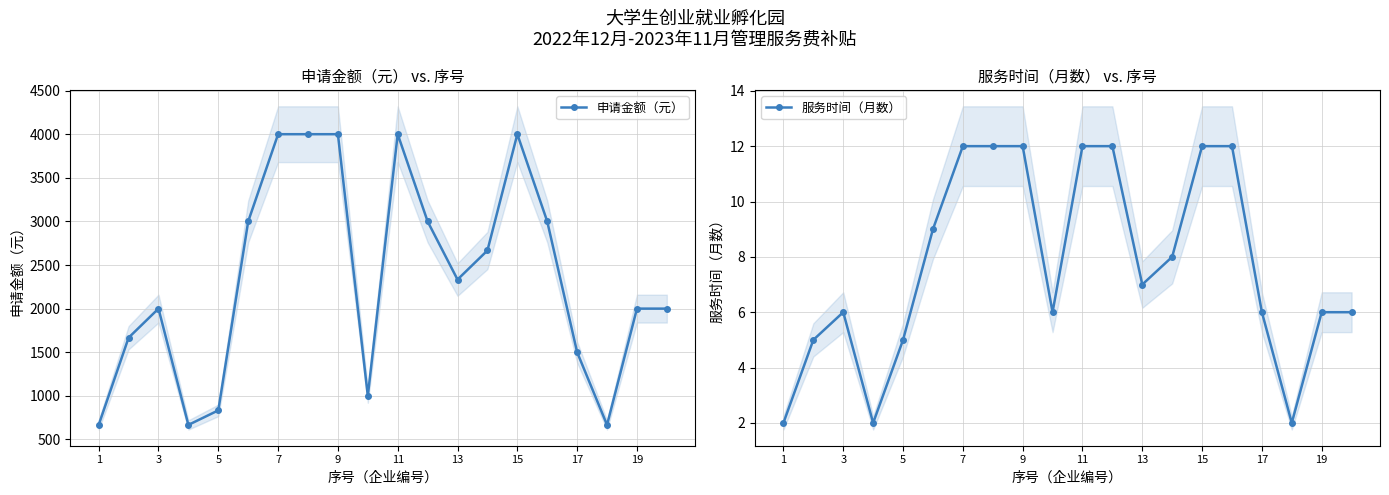

The value of 申请金额（元） at 19 is 2000.0. True or false?

True